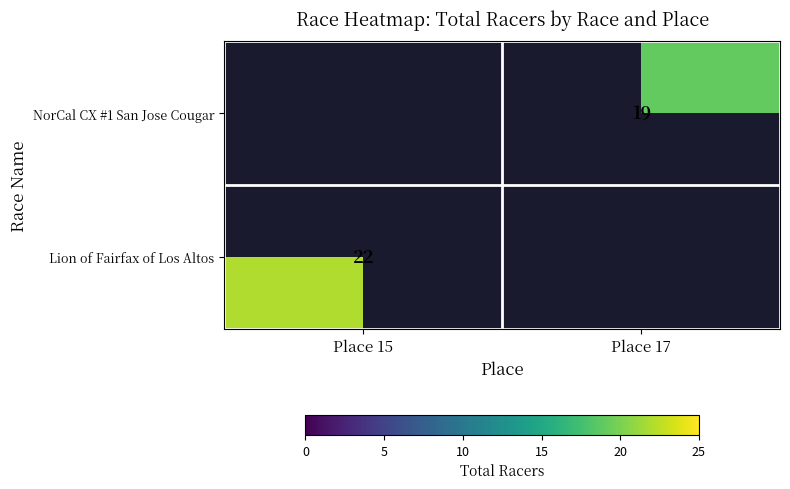

The Lion of Fairfax of Los Altos series shows 7 at Place 15. True or false?

False